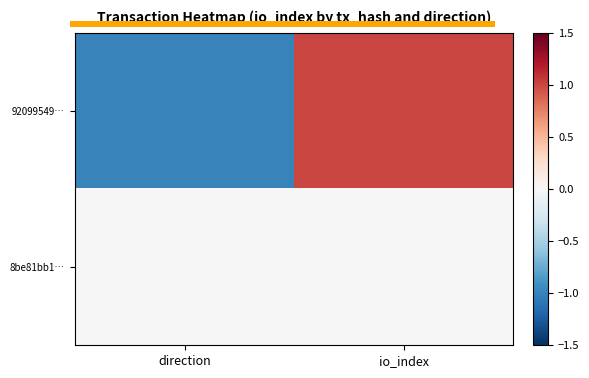

Between direction and io_index, which series saw the biggest shift?

92099549…